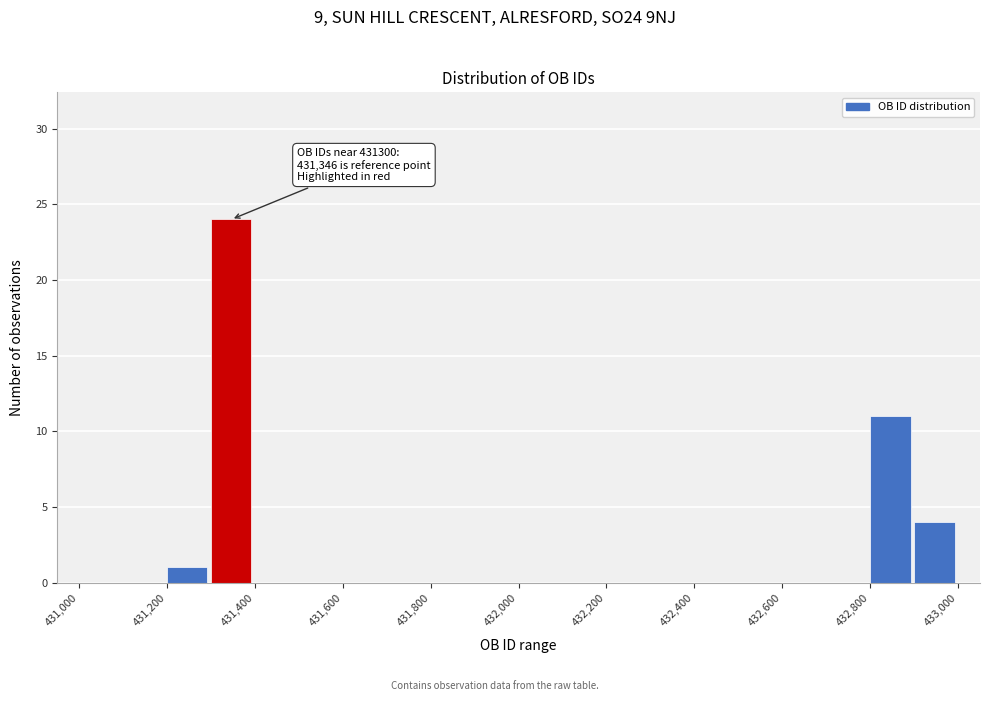

Over which range of the x-axis is the bar tallest?

431300 to 431400